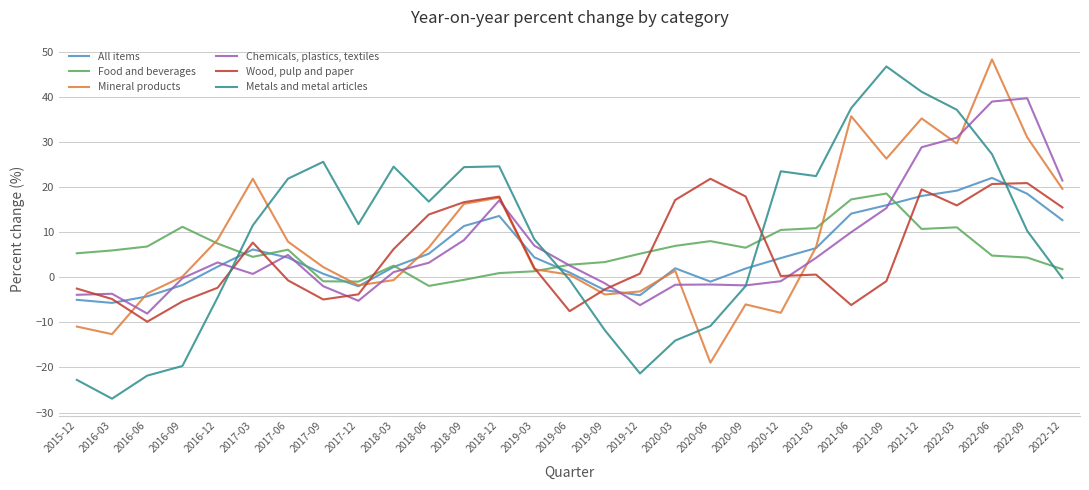

True or false: All items and Chemicals, plastics, textiles intersect in this chart.

True